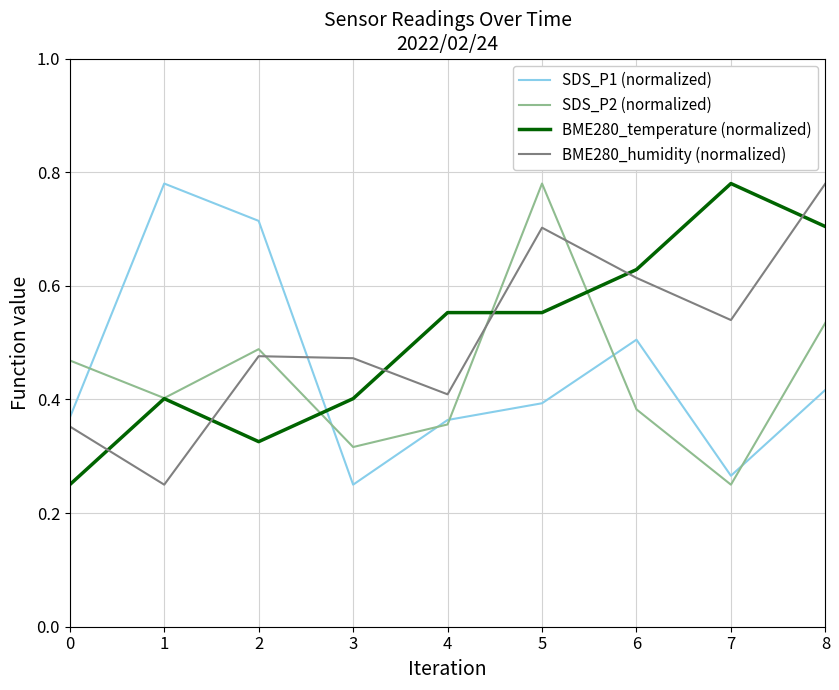

What is the total value across all series at 2?

2.0